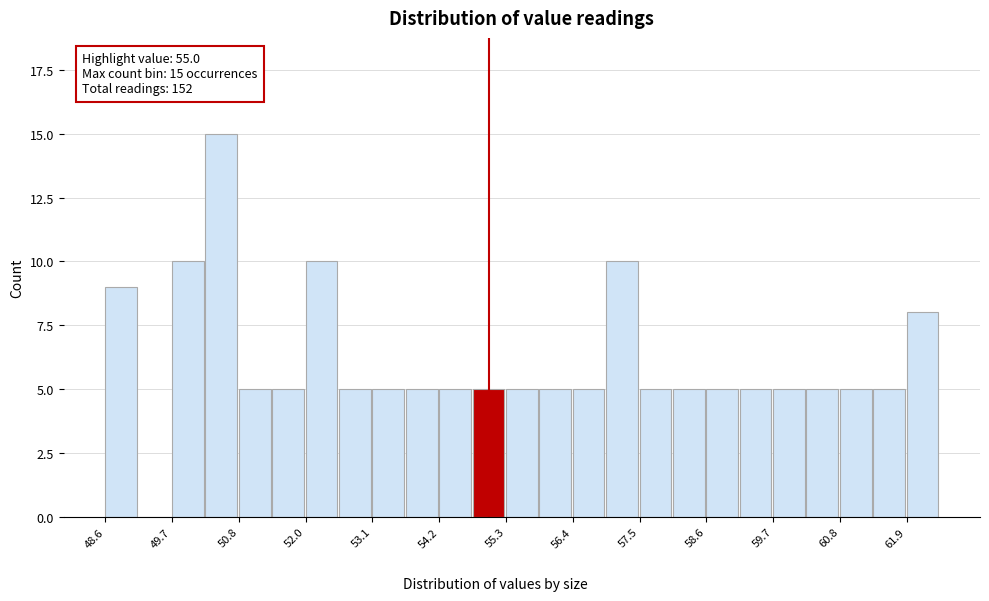

Around what value on the x-axis is the tallest bar? Give the approximate position of its centre, as read against the axis.

50.6